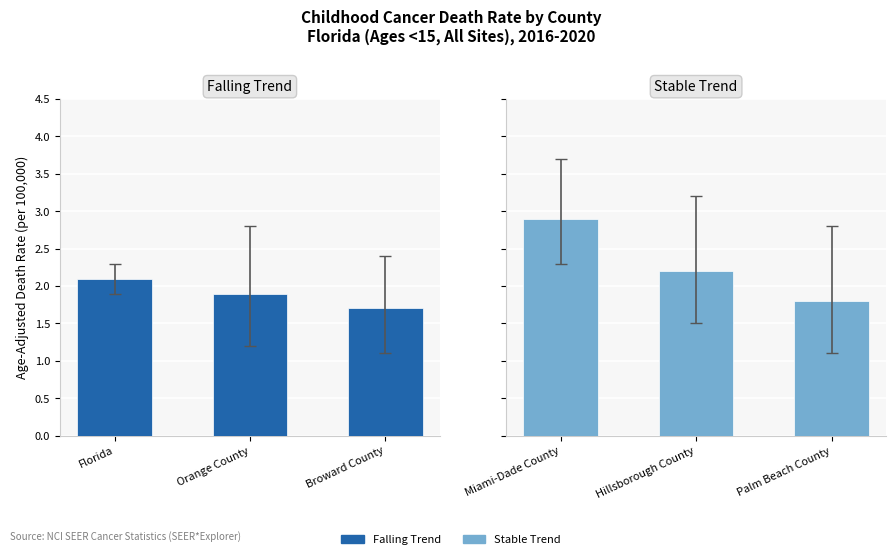

What is the label of the 1st bar from the left?

Florida